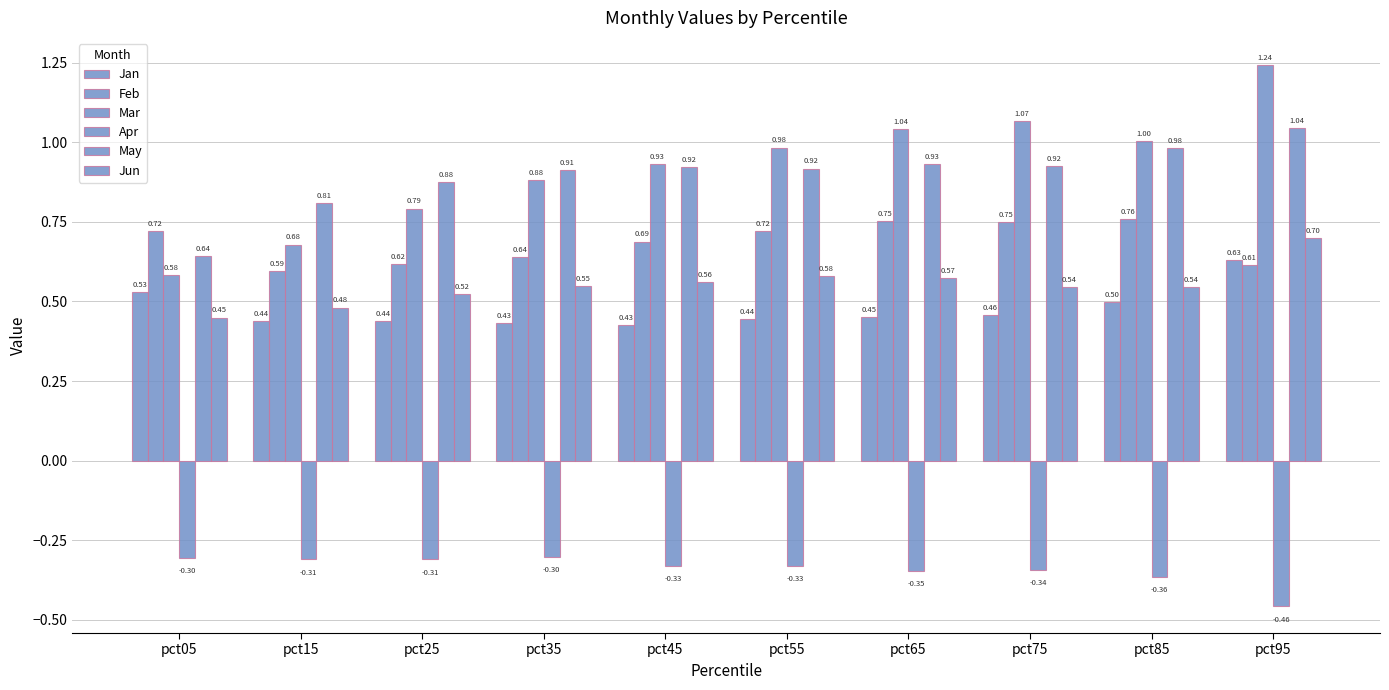

At pct25, list the series in order from smallest to largest.

Apr, Jan, Jun, Feb, Mar, May